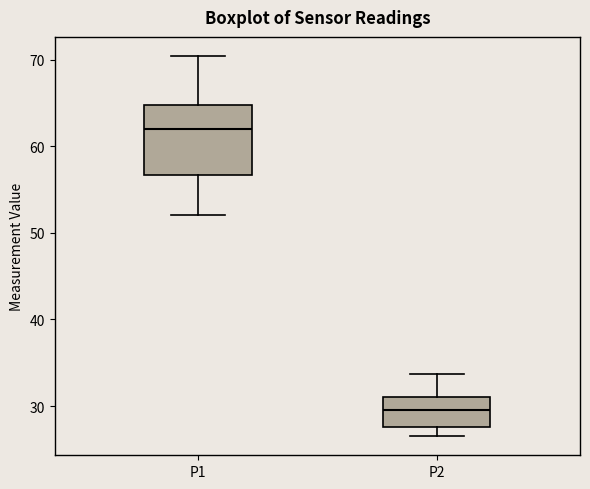

Reading left to right, read every box against the y-axis: the position of its median line, the range the box covers, and the ends of its whiskers. The values are not printed on the chart, so give them approximately, as read against the axis.

P1: median 62, box 57 to 65, whiskers 52 to 70
P2: median 30, box 28 to 31, whiskers 27 to 34